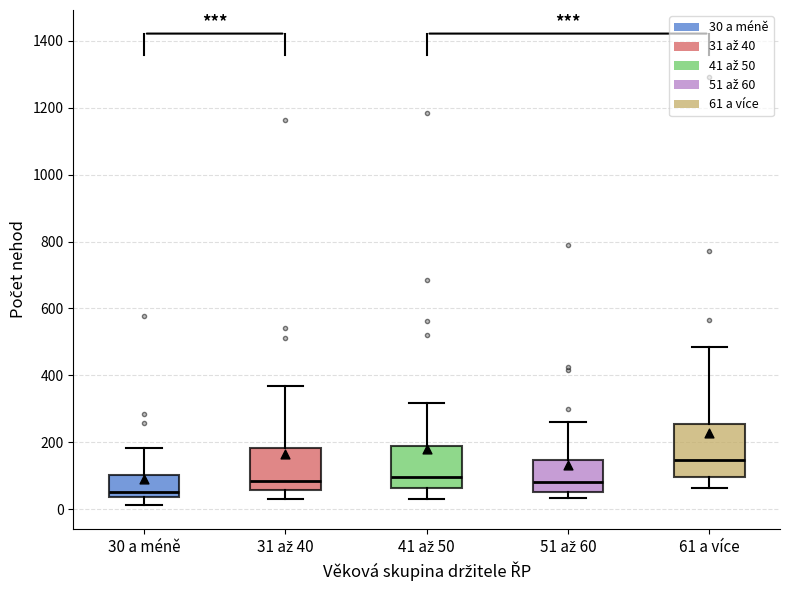

Reading left to right, read every box against the y-axis: the position of its median line, the range the box covers, and the ends of its whiskers. The values are not printed on the chart, so give them approximately, as read against the axis.

30 a méně: median 60, box 40 to 100, whiskers 20 to 180
31 až 40: median 80, box 60 to 180, whiskers 40 to 360
41 až 50: median 100, box 60 to 200, whiskers 40 to 320
51 až 60: median 80, box 60 to 140, whiskers 40 to 260
61 a více: median 140, box 100 to 260, whiskers 60 to 480